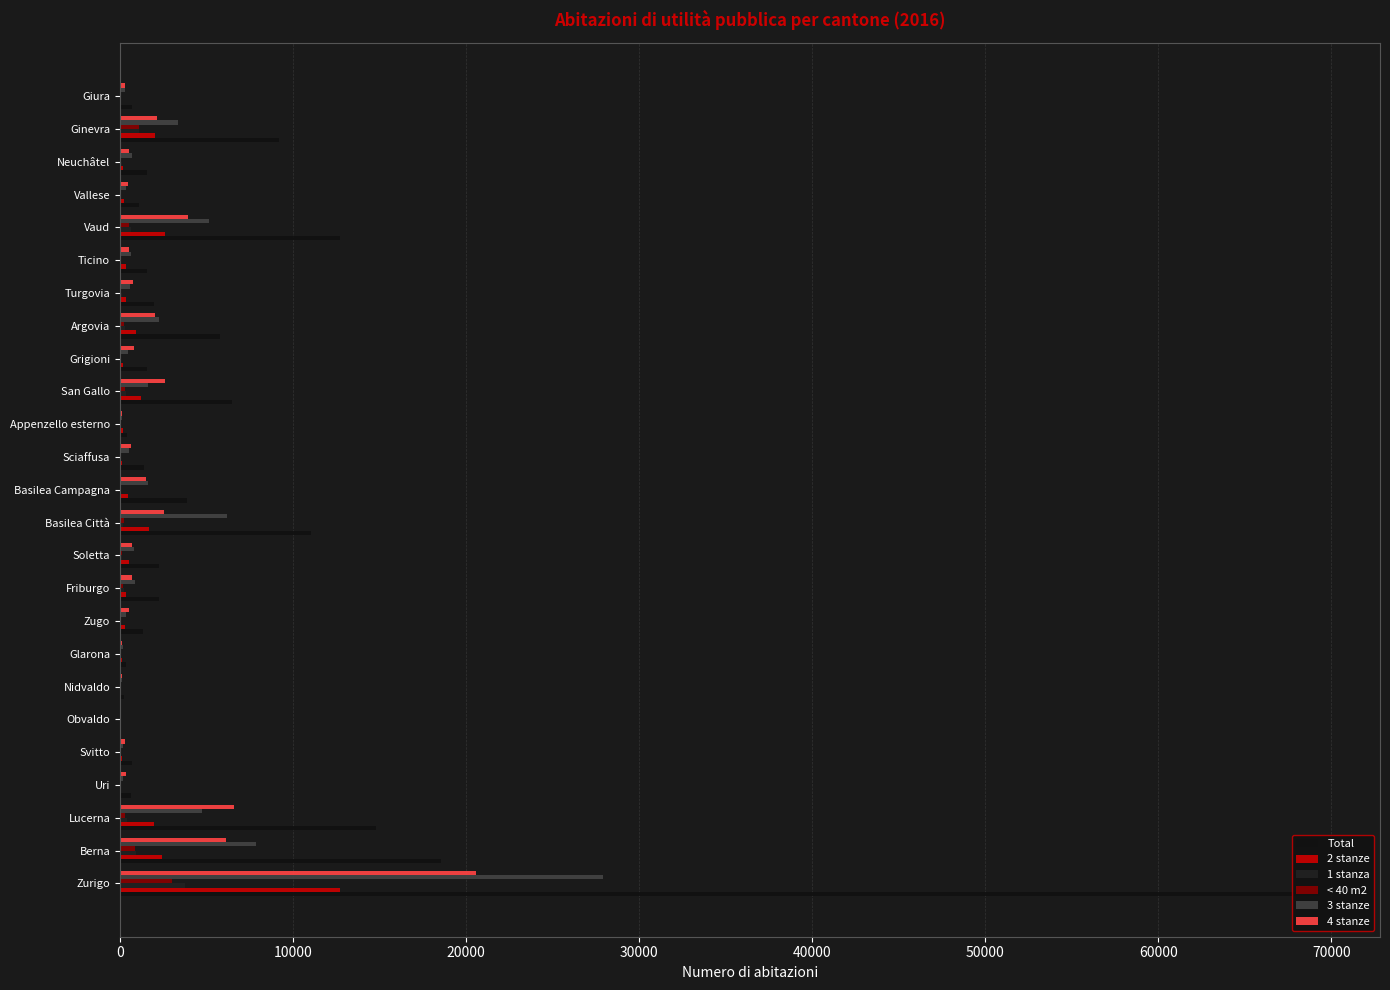

What is the difference between the second highest and minimum values in the 4 stanze series?

6580